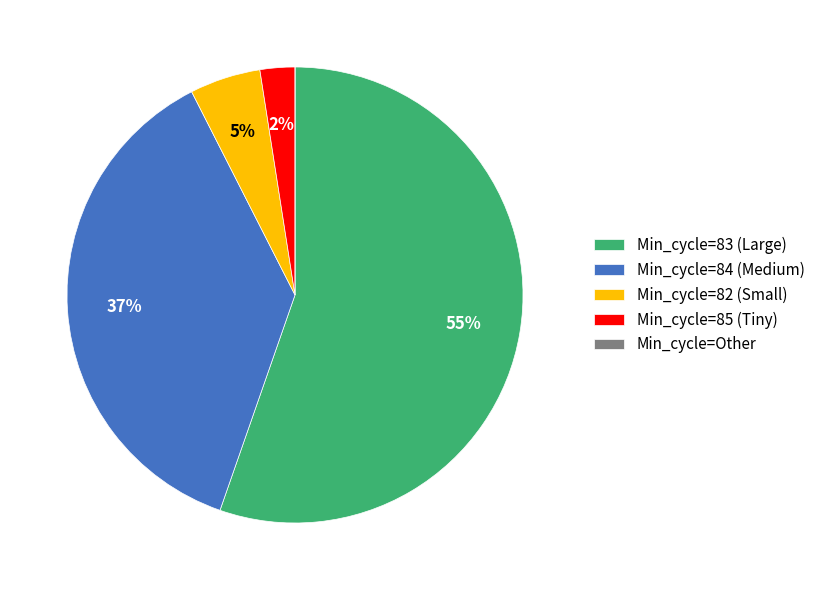

What is the ratio of the value at Min_cycle=84 (Medium) to the value at Min_cycle=82 (Small)?

7.4